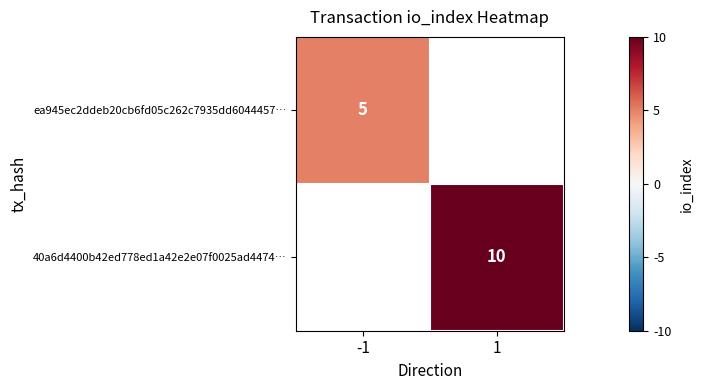

How many categories are shown in the chart?

2